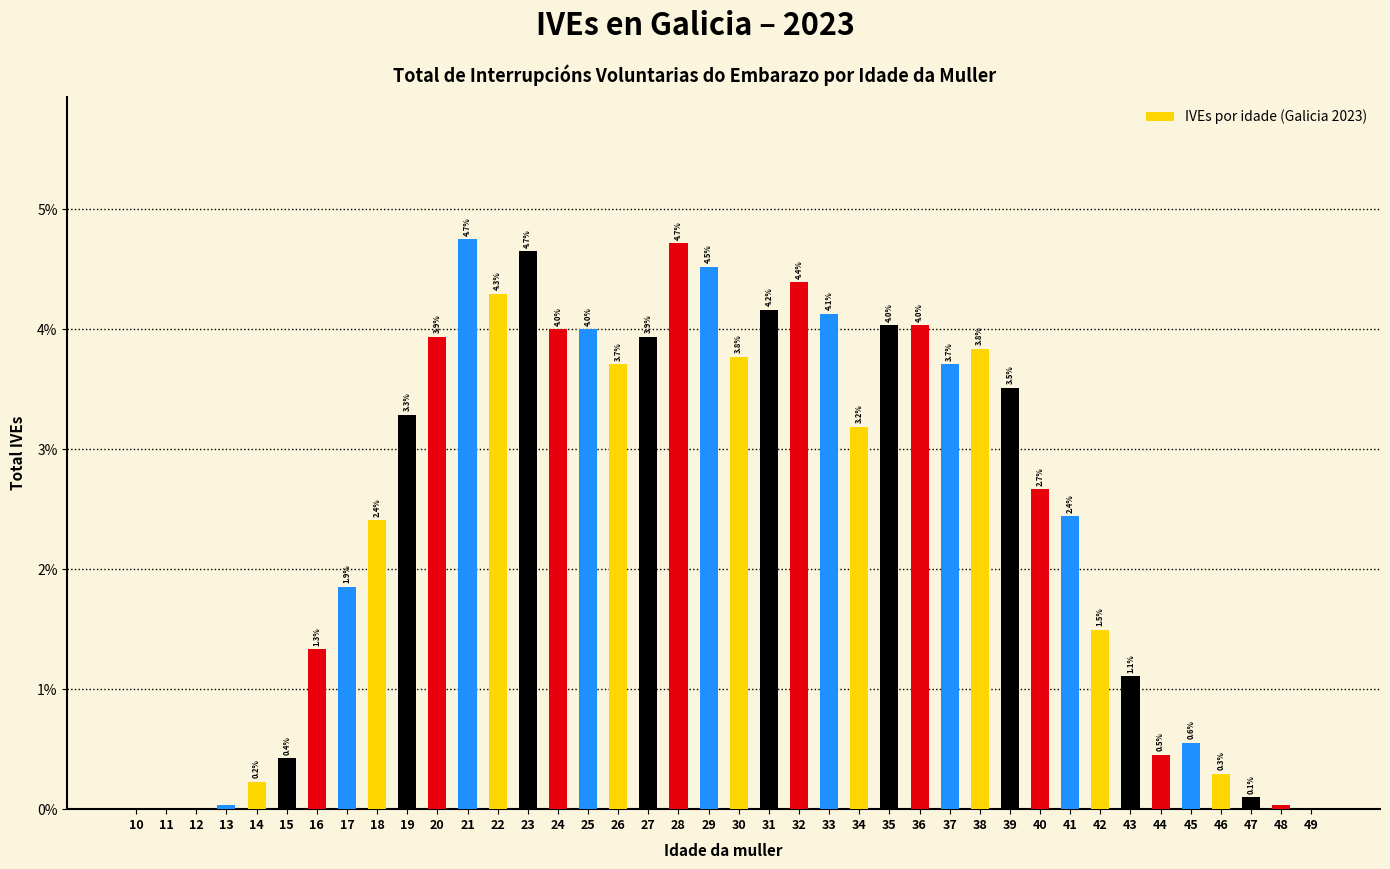

The chart shows a value of 3.0 at 23. True or false?

False